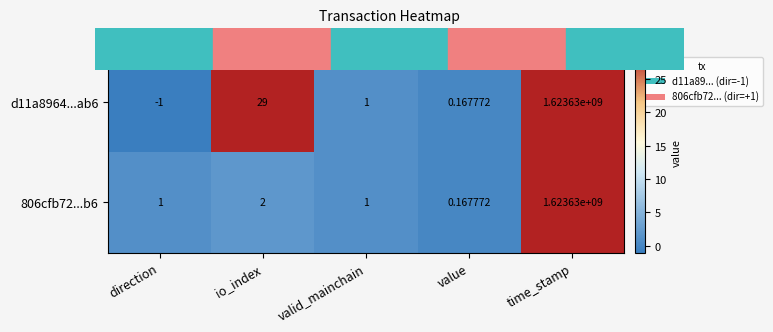

Where is d11a8964...ab6 nearest to the value 811814999?

io_index